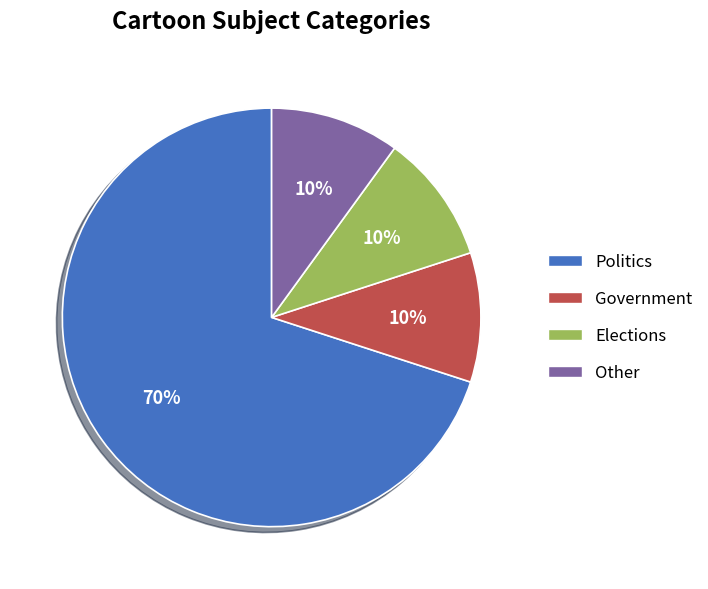

To the nearest percent, what portion does Other represent?

10%